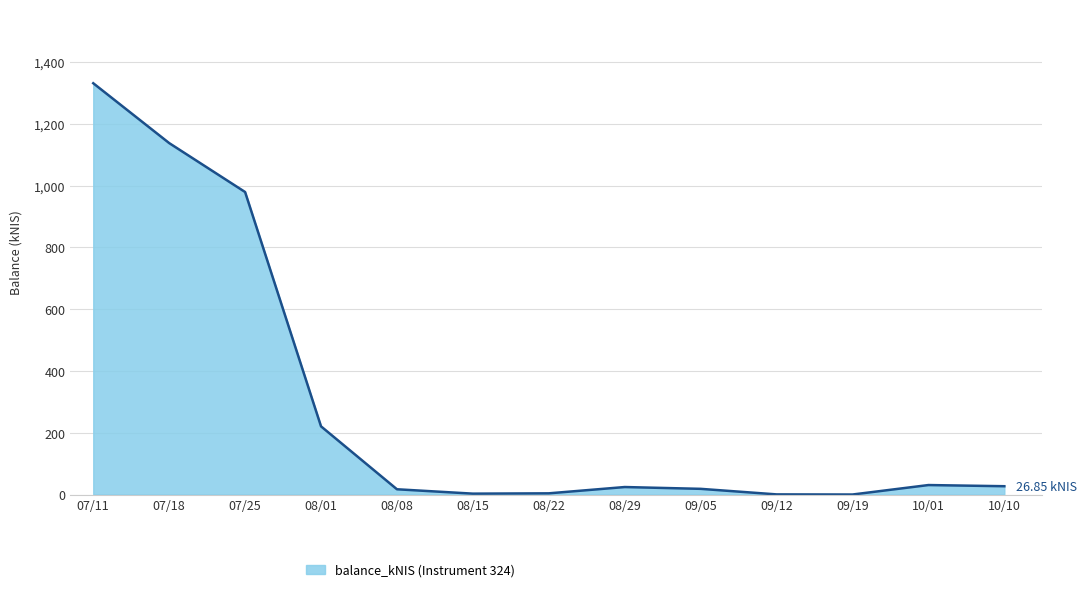

The chart shows a value of 220.6 at 08/01. True or false?

True